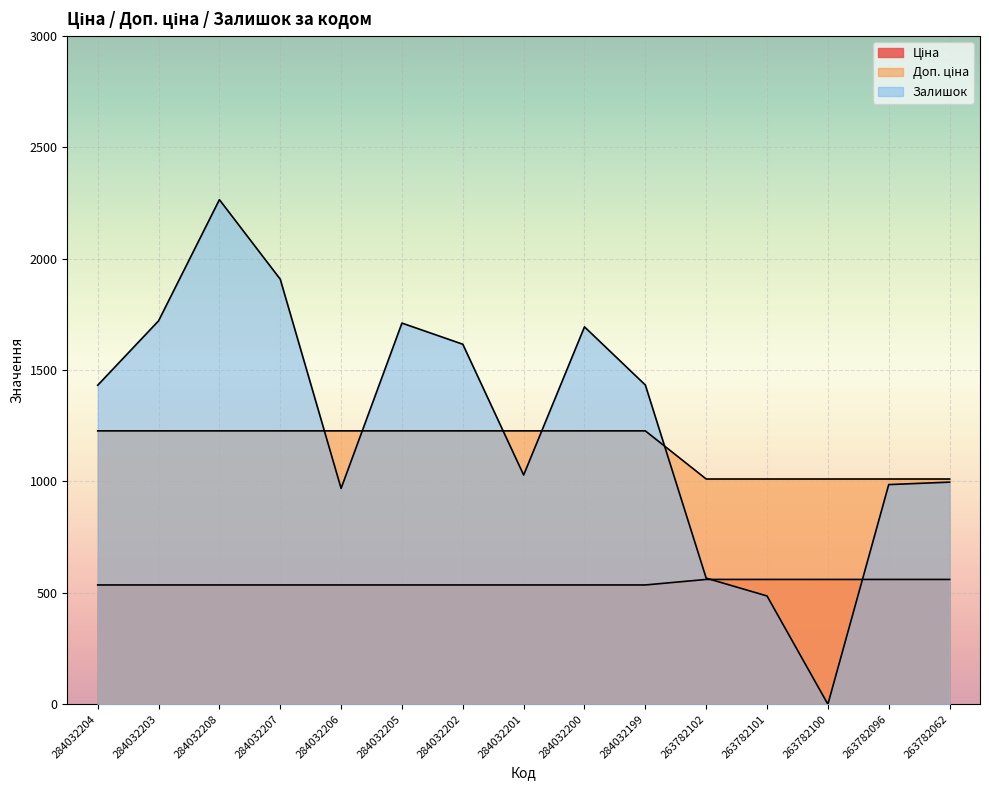

How many interior local peaks does the Залишок series have?

3